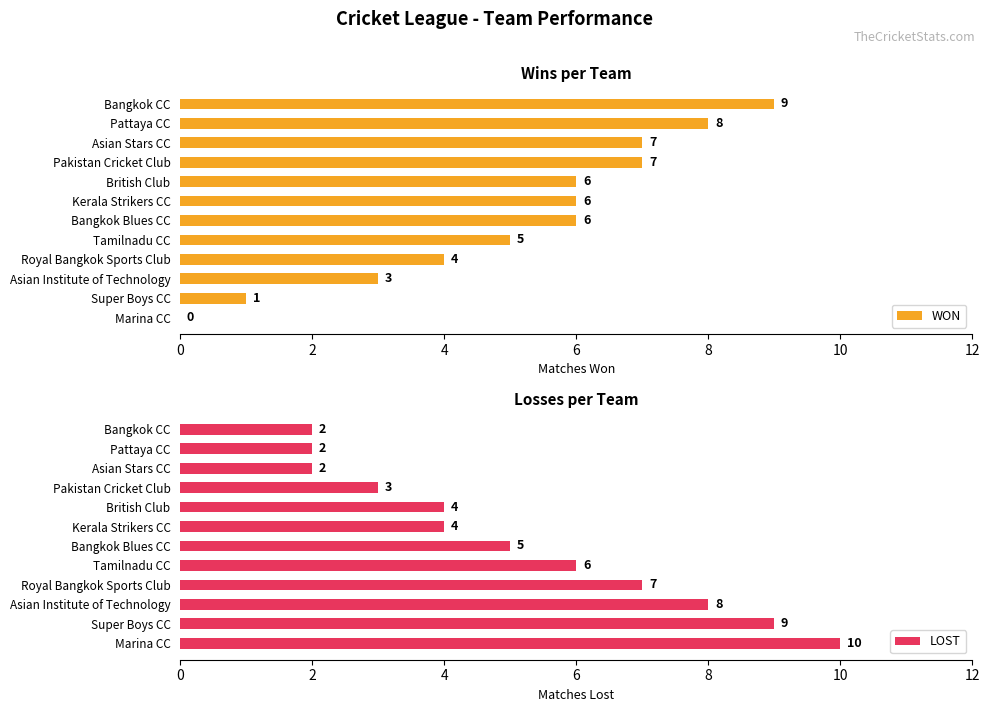

Are the bars horizontal?

Yes